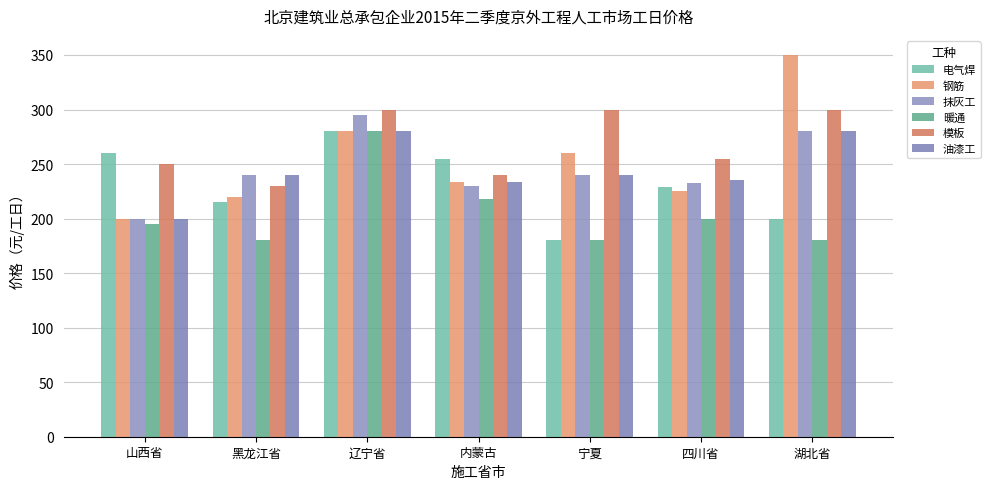

What is the difference between the maximum and minimum values in the 模板 series?

70.0